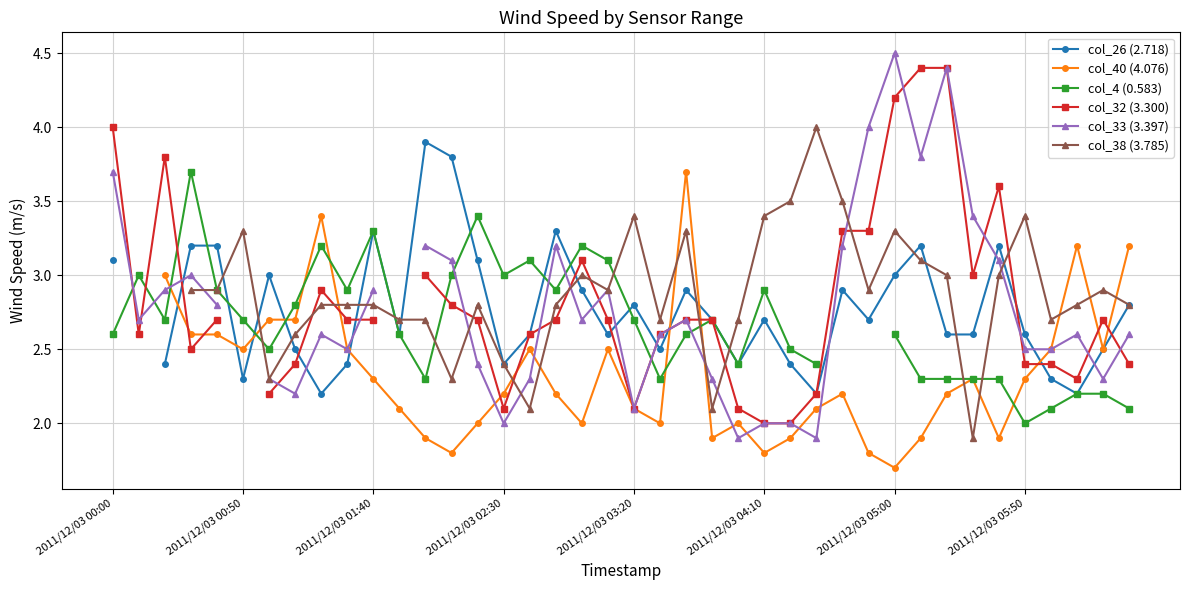

At how many categories does at least one series exceed 4?

3